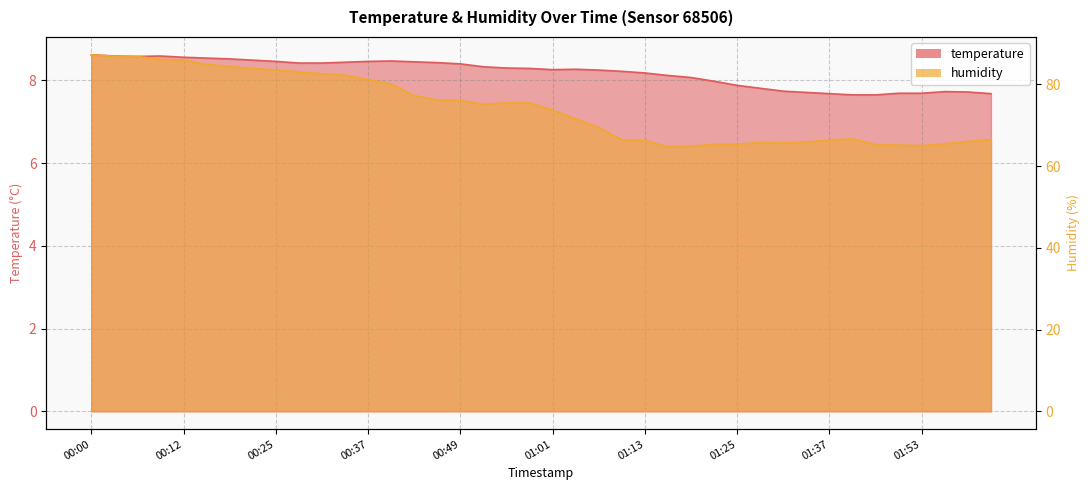

The value of temperature at 00:03 is 13.8. True or false?

False